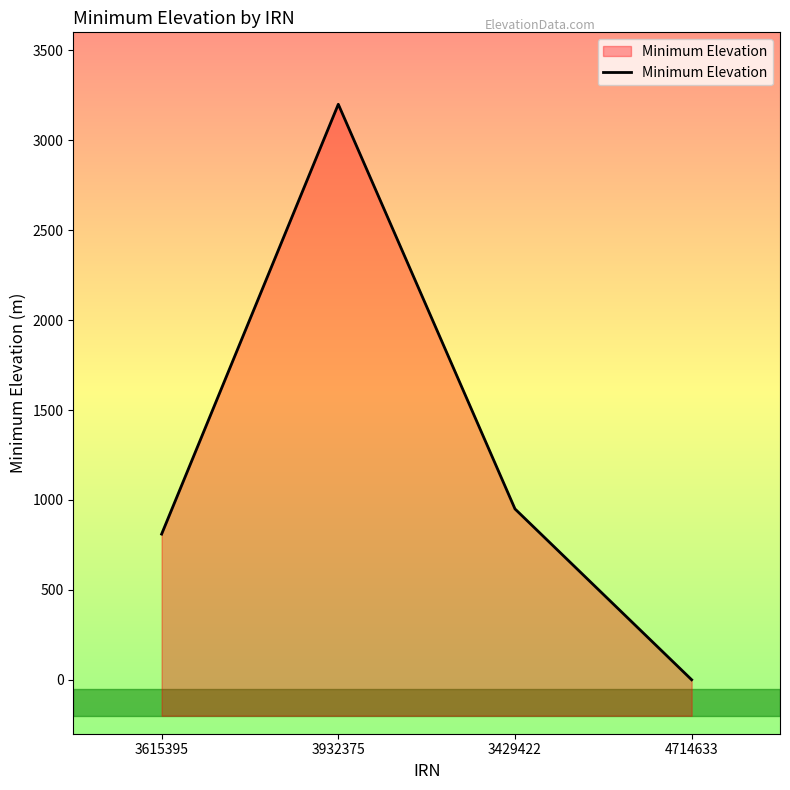

Reading left to right, list all the values displayed in this chart.

810	3200	950	0